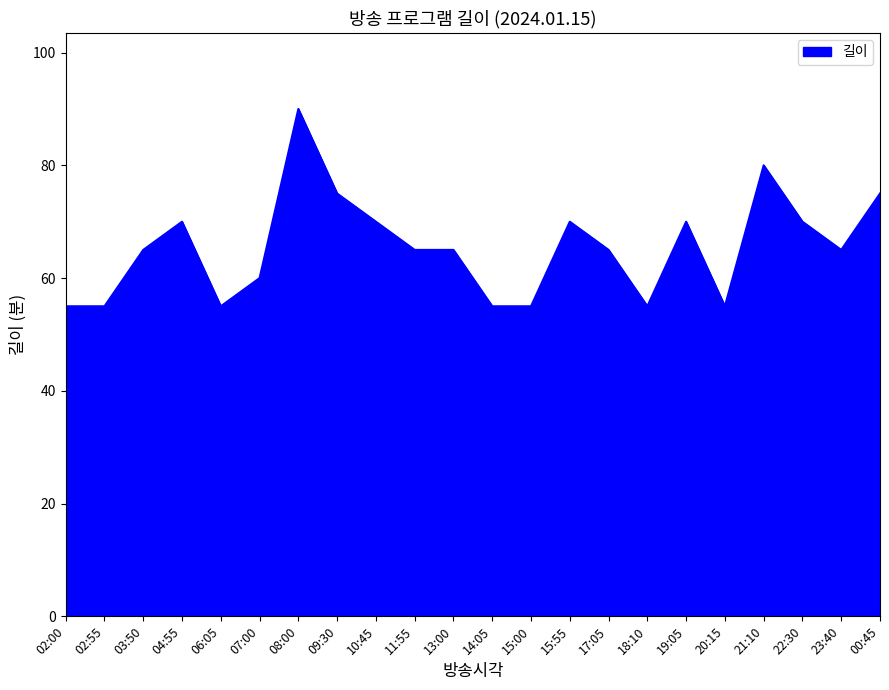

Reading left to right, transcribe all the data shown in this chart.

55	55	65	70	55	60	90	75	70	65	65	55	55	70	65	55	70	55	80	70	65	75